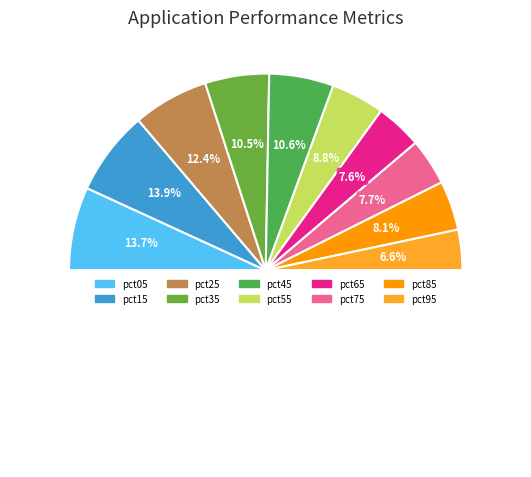

Does pct65 represent more than half of the total?

No